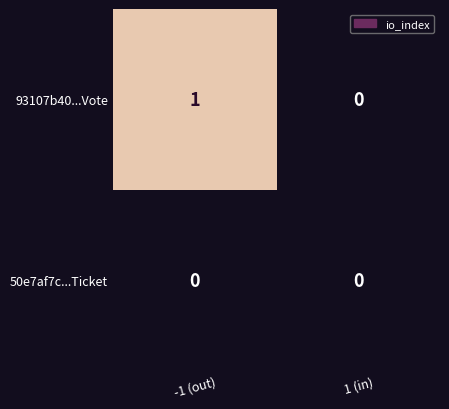

At which category is the sum across all series the highest?

-1 (out)